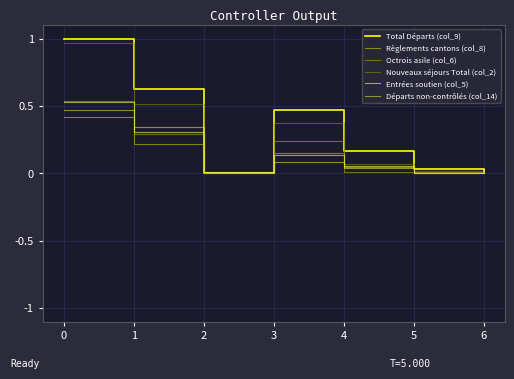

Is the value of Nouveaux séjours Total (col_2) at 4 greater than the value of Total Départs (col_9) at 6?

Yes